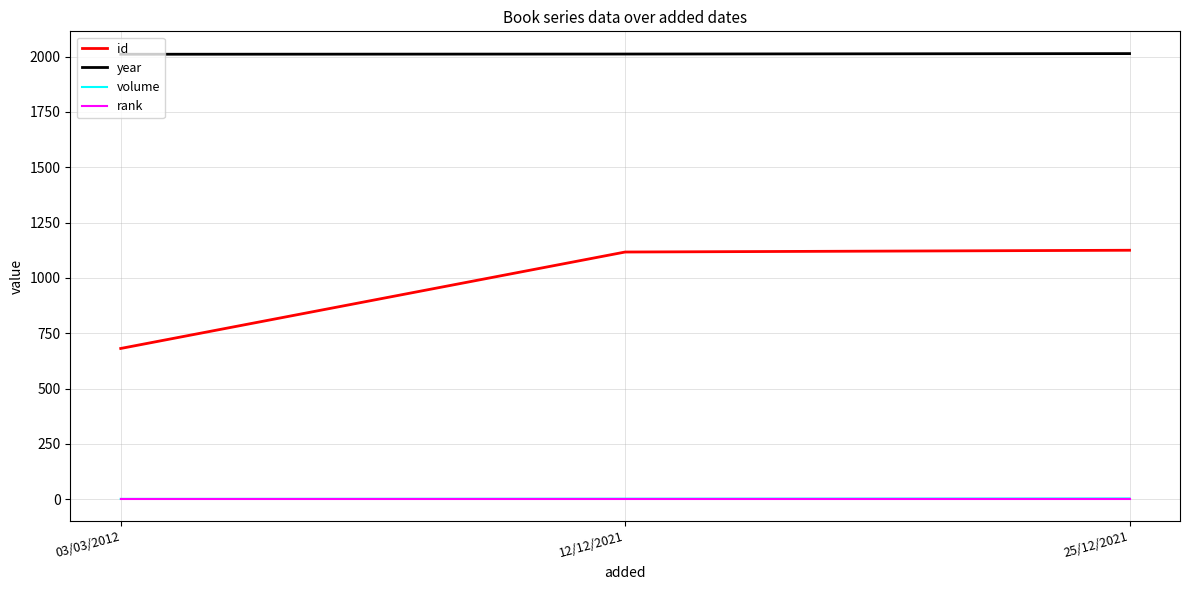

How many year values are between 2011 and 2014?

3